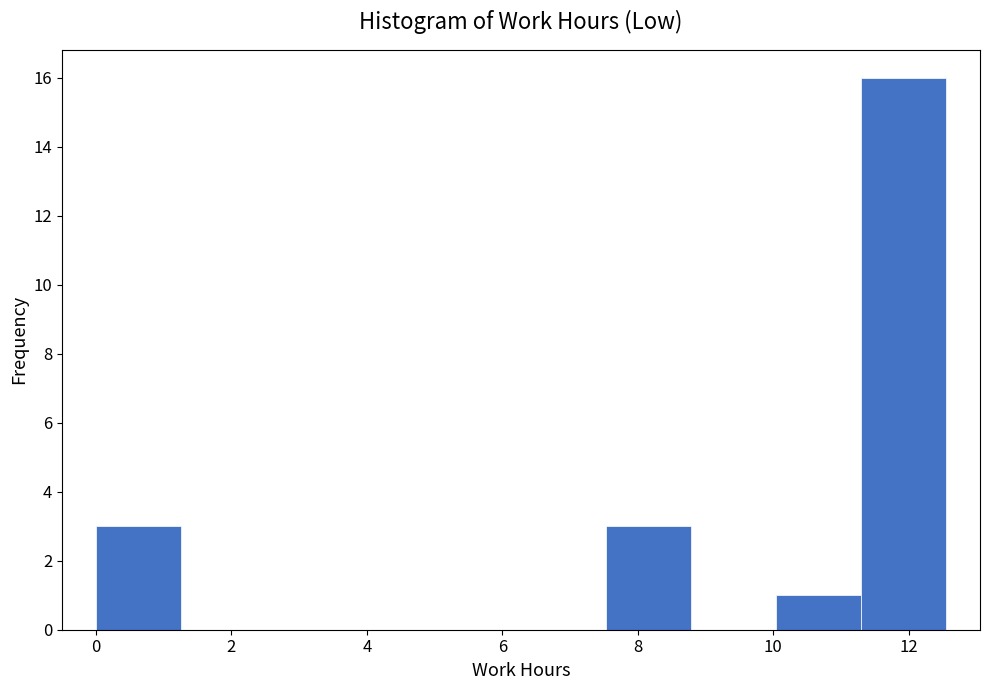

Reading left to right, list every bar in this chart as the range it spans on the x-axis followed by its height. Neither the bar edges nor the heights are printed on the chart, so give them approximately, as read against the axes.

0.0 to 1.2: 3
1.2 to 2.6: 0
2.6 to 3.8: 0
3.8 to 5.0: 0
5.0 to 6.2: 0
6.2 to 7.6: 0
7.6 to 8.8: 3
8.8 to 10.0: 0
10.0 to 11.2: 1
11.2 to 12.6: 16